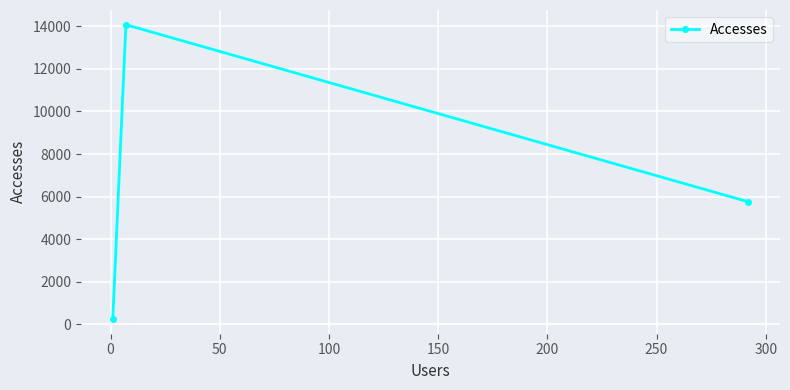

What is the value of the 2nd point from the left?

14074